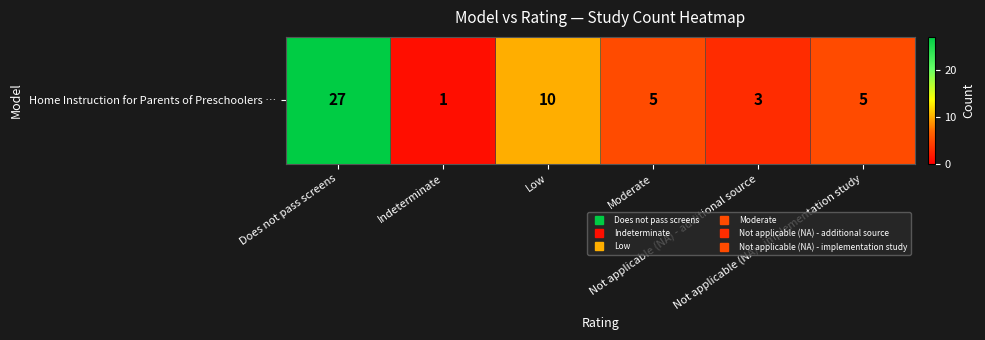

Reading left to right, transcribe all the data shown in this chart.

27	1	10	5	3	5